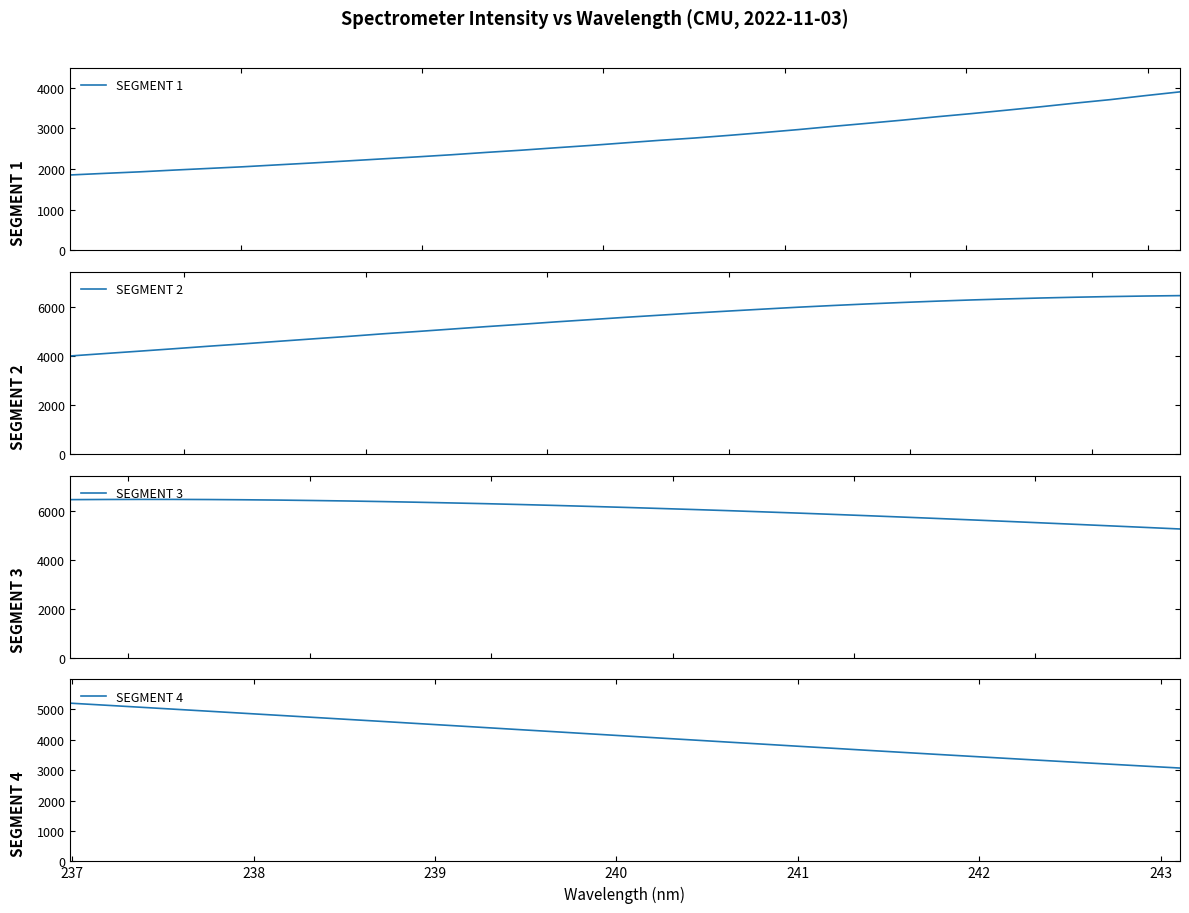

What is the lowest value of the SEGMENT 1 series?

1851.9